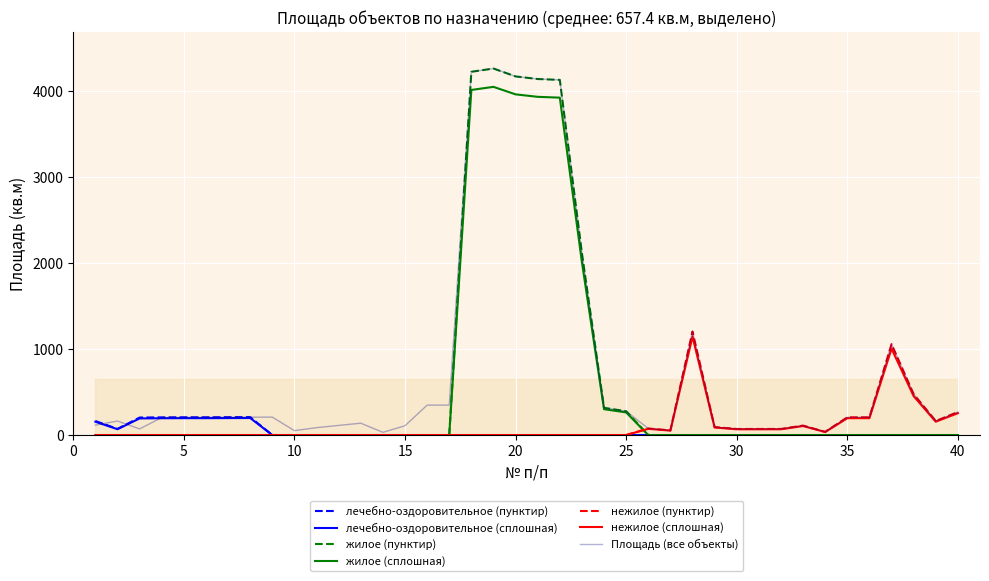

The value of нежилое at 7 is -817.3. True or false?

False